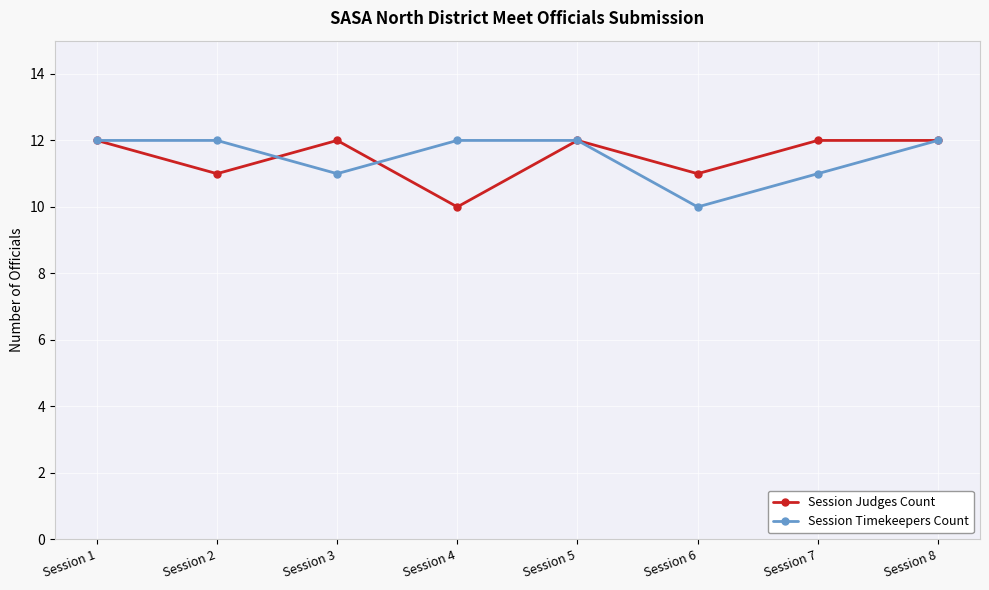

At which category does Session Timekeepers Count reach its first local valley?

Session 3